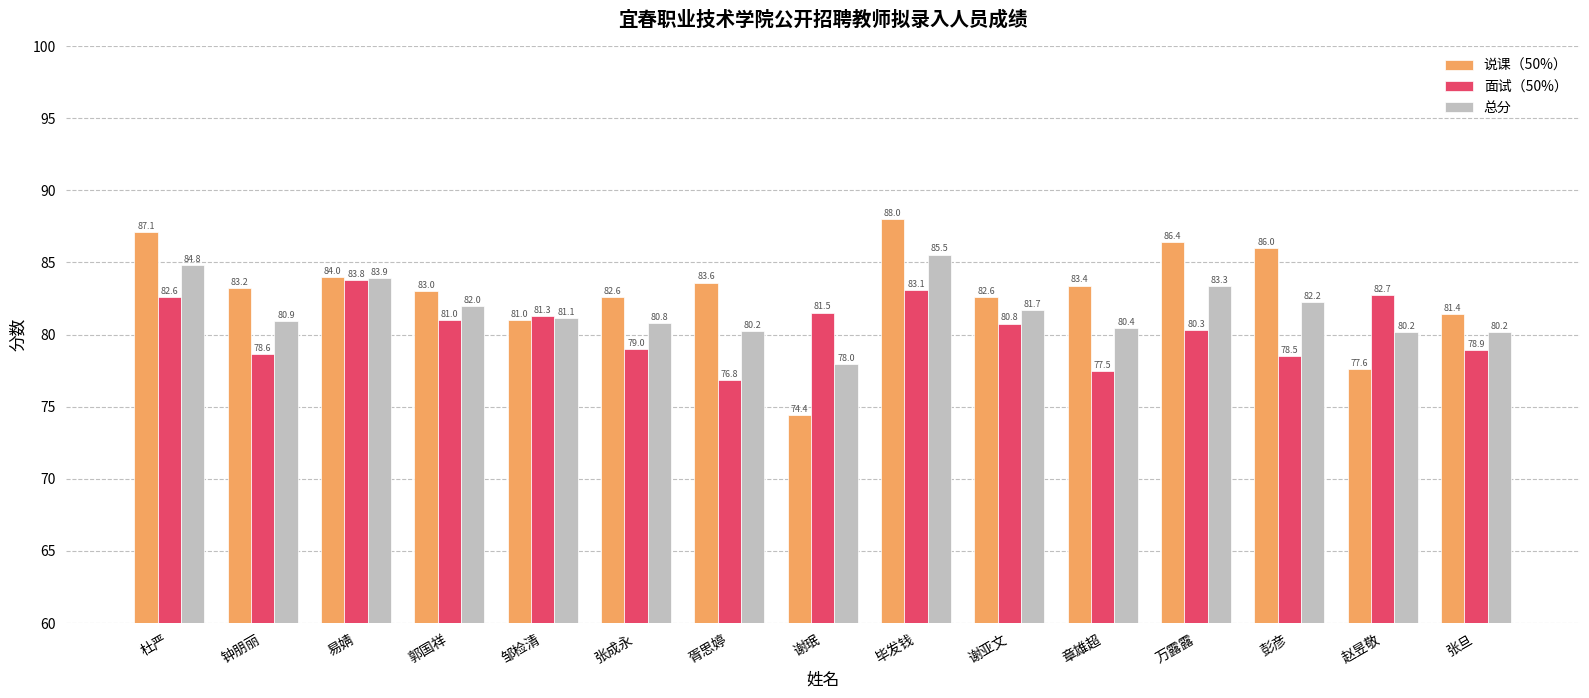

At 胥思婷, list the series in order from smallest to largest.

面试（50%）, 总分, 说课（50%）